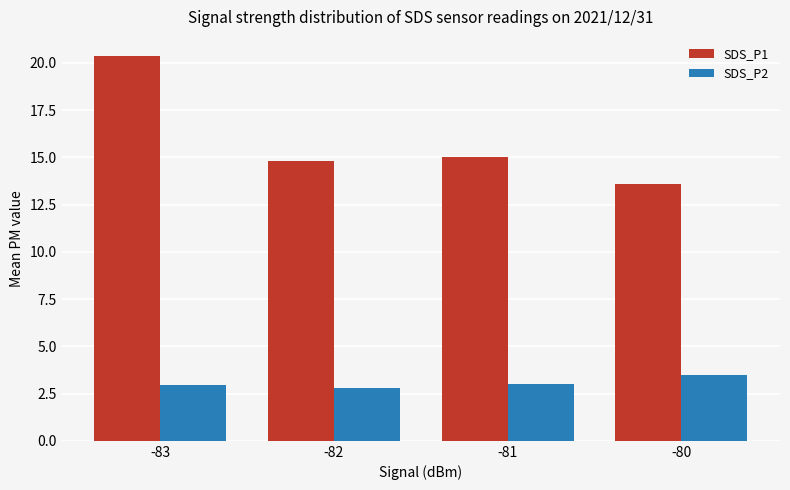

What is the difference between the highest and lowest values at -82?

12.0